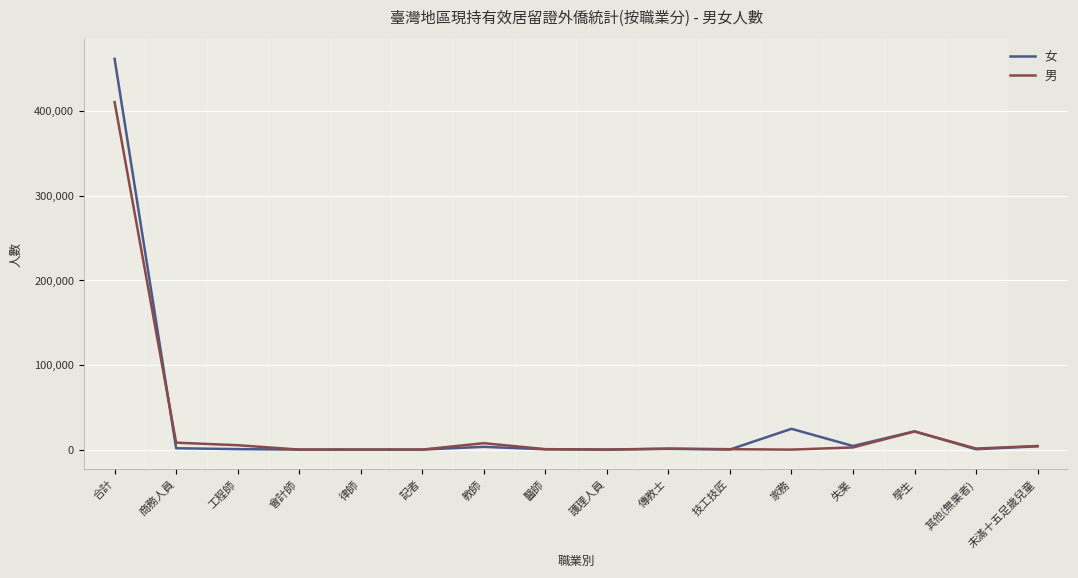

The value of 女 at 學生 is 21581. True or false?

True